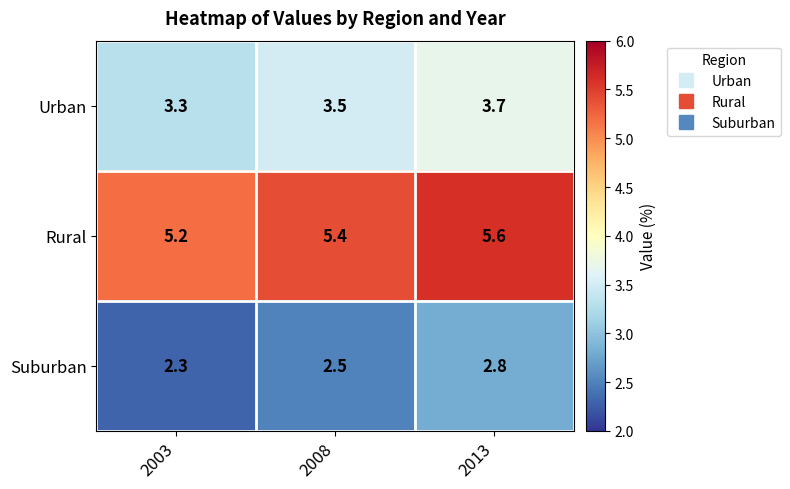

The Urban series shows 1.8 at 2003. True or false?

False